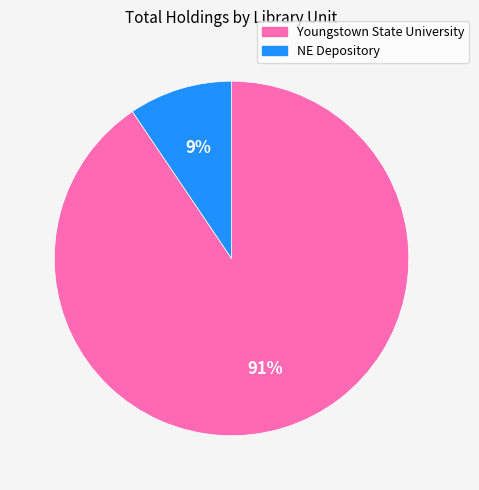

Combined, do Youngstown State University and NE Depository account for over 50%?

Yes